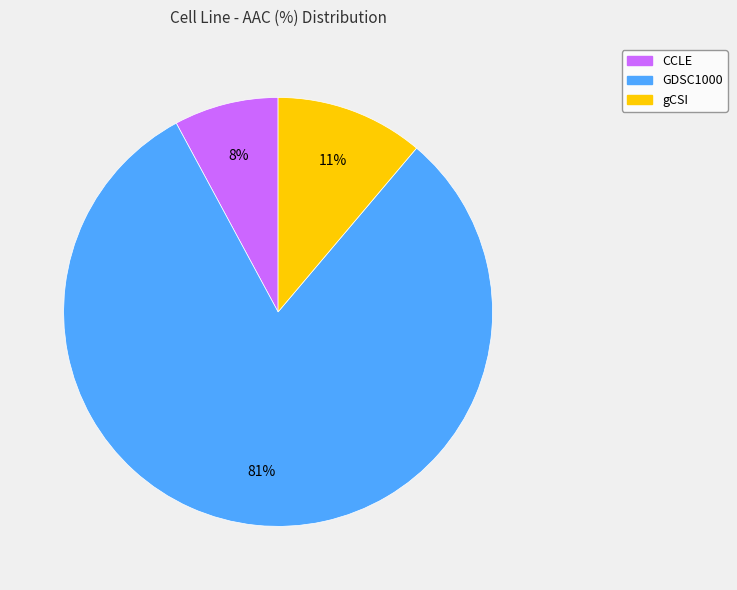

How many segments does this pie chart have?

3